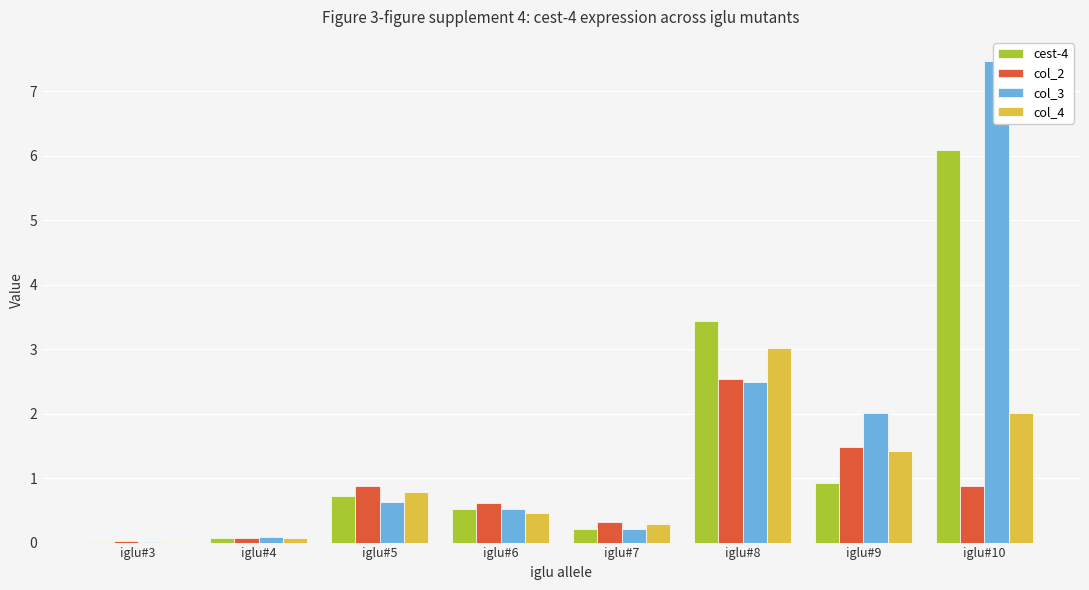

Rank the categories by col_3 value from lowest to highest.

iglu#3, iglu#4, iglu#7, iglu#6, iglu#5, iglu#9, iglu#8, iglu#10